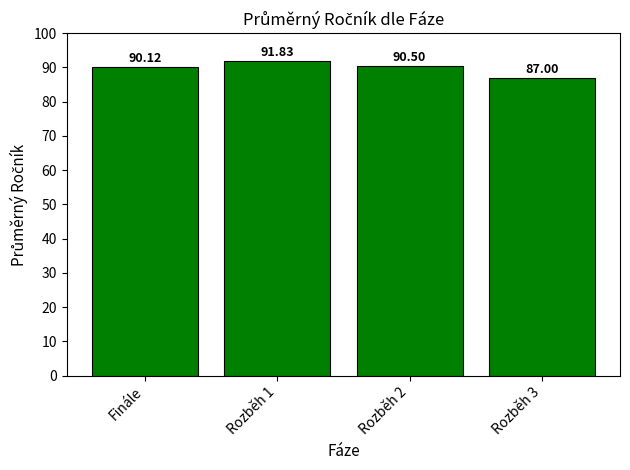

What is the ratio of the value at Rozběh 1 to the value at Finále?

1.0